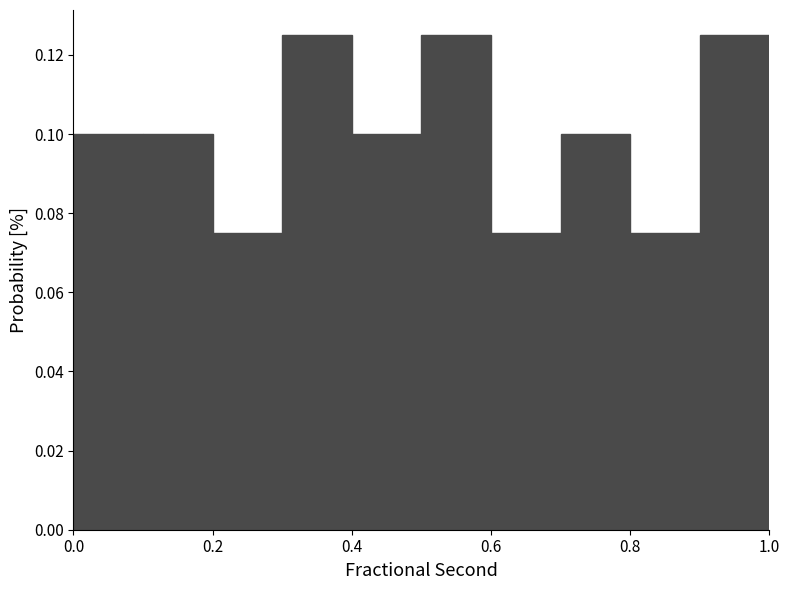

Reading left to right, transcribe this chart: for each bar, give the range it covers on the x-axis and its height. The values are not printed on the chart, so give them approximately, as read against the axis.

0.0 to 0.1: 0.100
0.1 to 0.2: 0.100
0.2 to 0.3: 0.074
0.3 to 0.4: 0.124
0.4 to 0.5: 0.100
0.5 to 0.6: 0.126
0.6 to 0.7: 0.074
0.7 to 0.8: 0.100
0.8 to 0.9: 0.074
0.9 to 1.0: 0.124